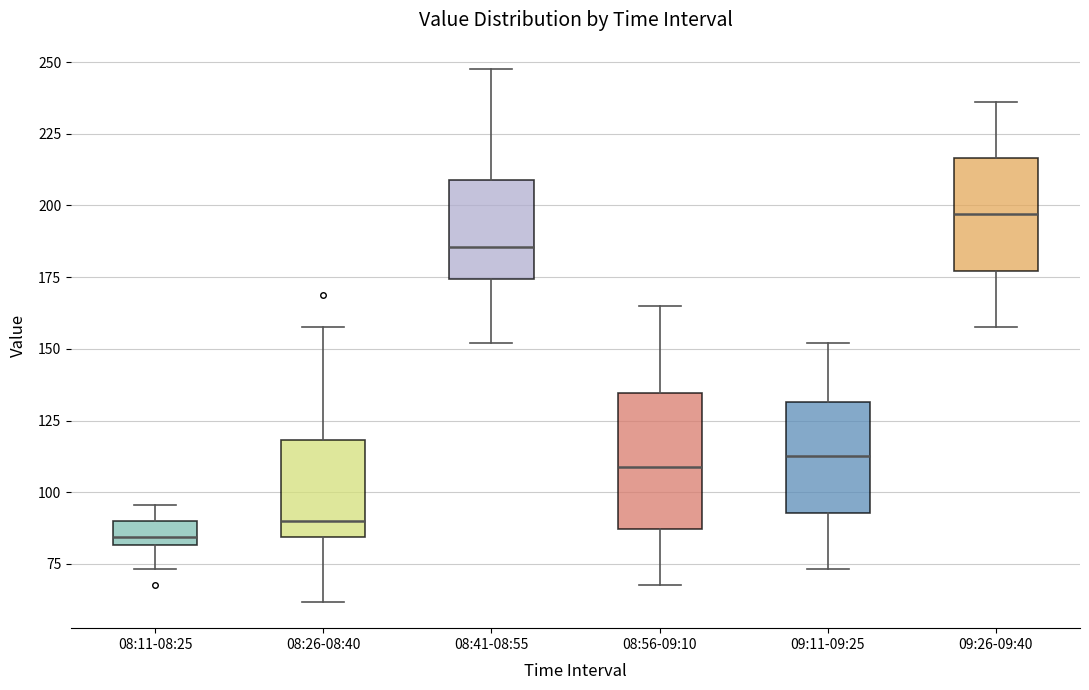

Which box's median line is the highest?

09:26-09:40